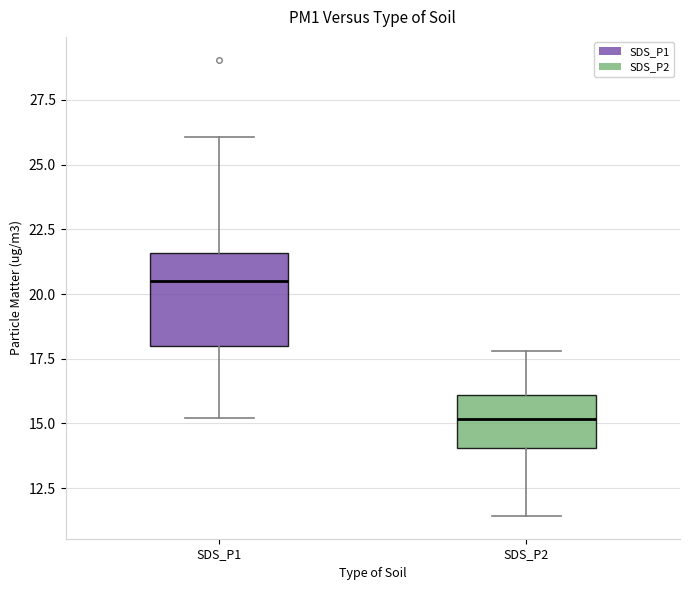

Reading left to right, transcribe this box plot: for each box, give where its median line is, the range the box spans, and where its two whiskers end, as read against the y-axis. The values are not printed on the chart, so give them approximately, as read against the axis.

SDS_P1: median 20.5, box 18.0 to 21.5, whiskers 15.0 to 26.0
SDS_P2: median 15.0, box 14.0 to 16.0, whiskers 11.5 to 18.0